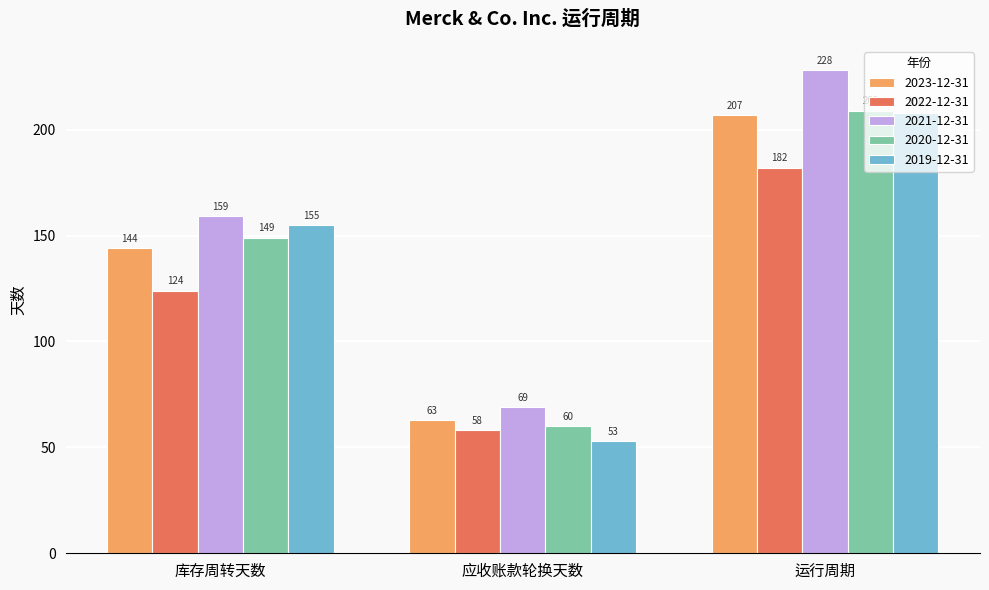

How many 2022-12-31 values are between 58 and 182?

3